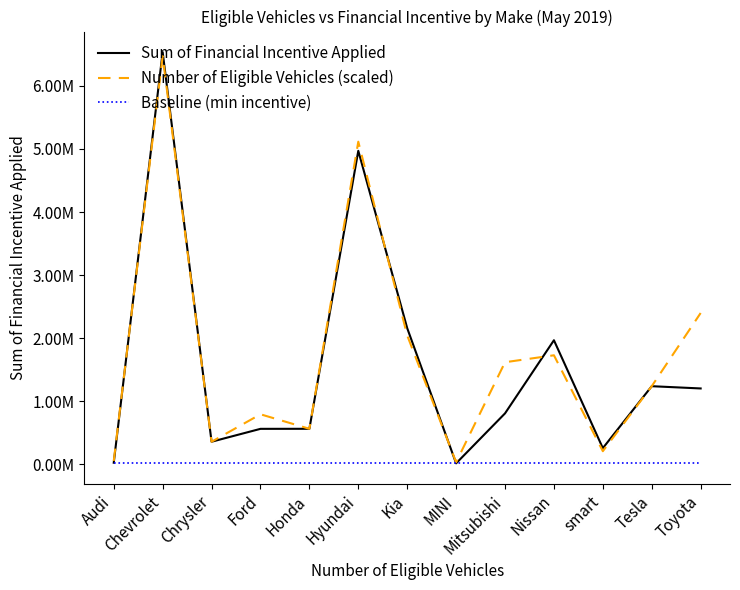

What is the value of the Sum of Financial Incentive Applied point at the 8th from the left?

17500.0